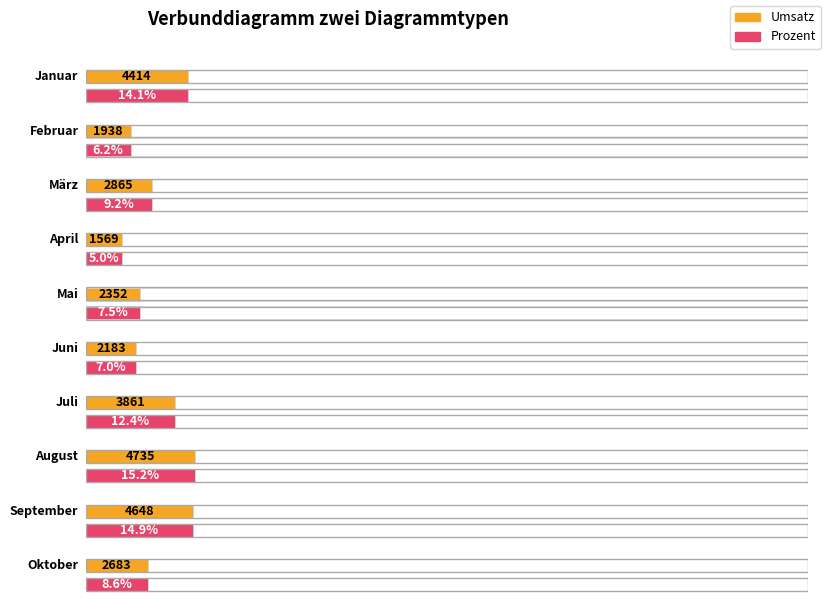

Are the bars horizontal?

Yes